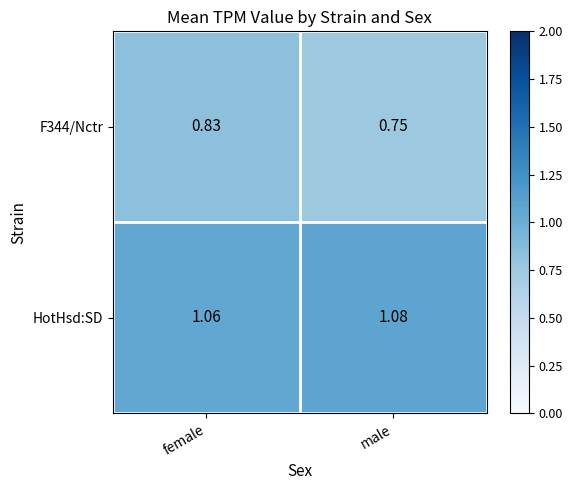

Where is F344/Nctr nearest to the value 0?

male